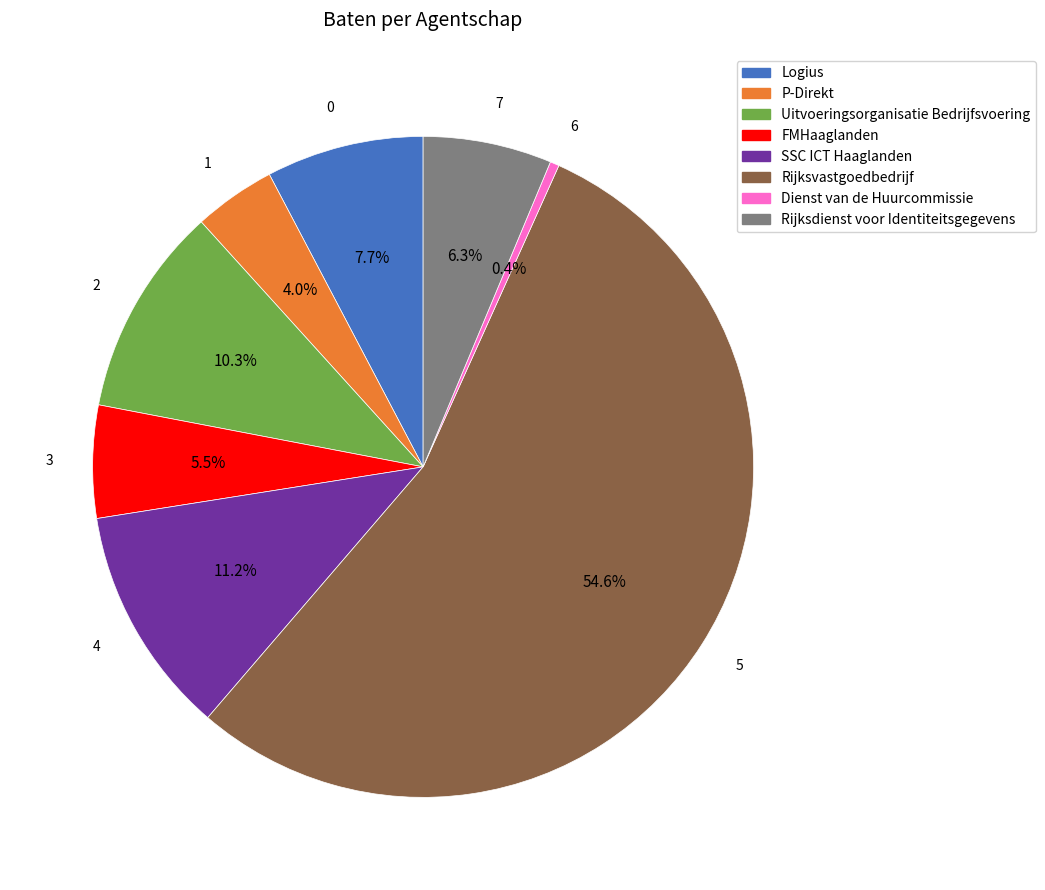

True or false: Rijksdienst voor Identiteitsgegevens accounts for 6% of the total.

True